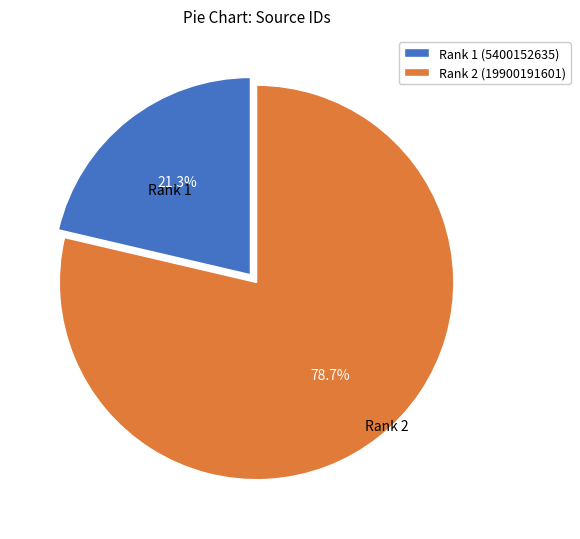

Is there any slice that represents more than half of the pie?

Yes